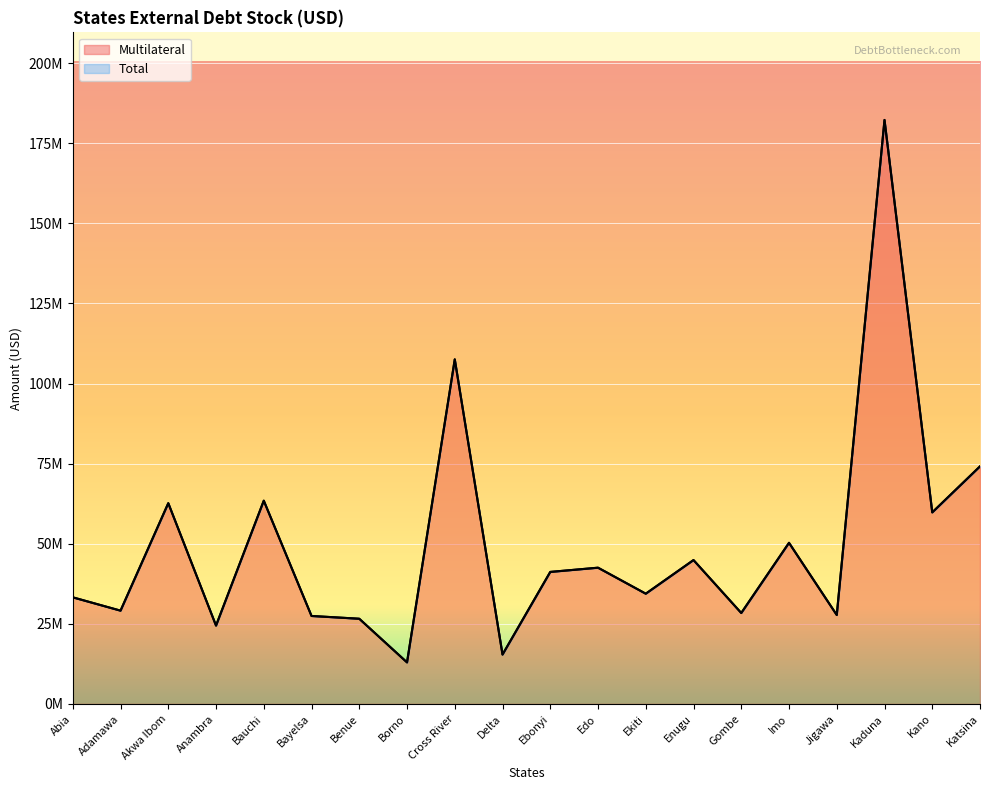

How many interior local valleys does the Multilateral series have?

8